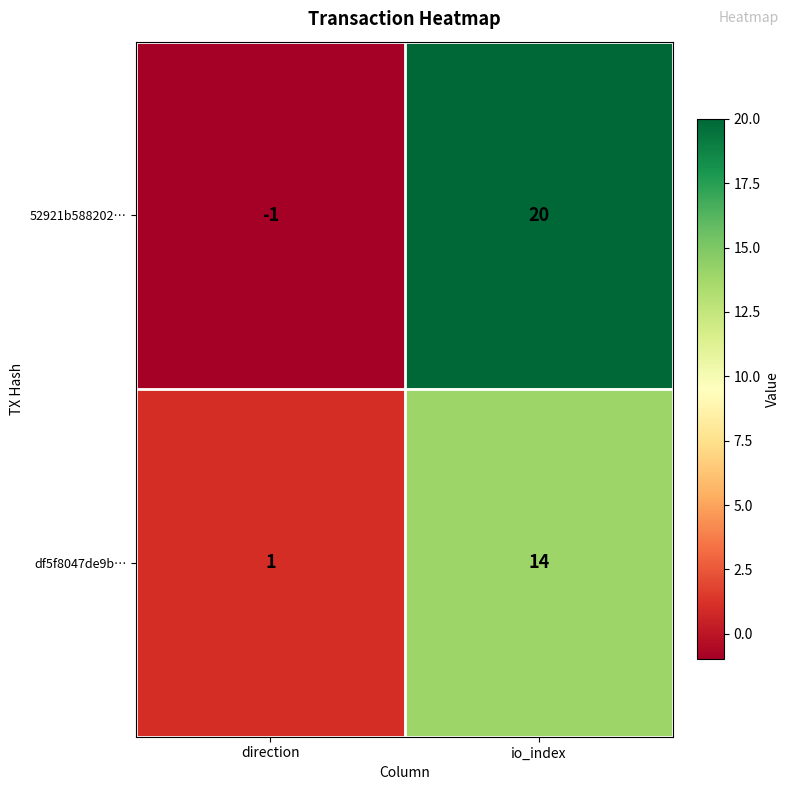

At which category does the chart reach its minimum across all series?

direction